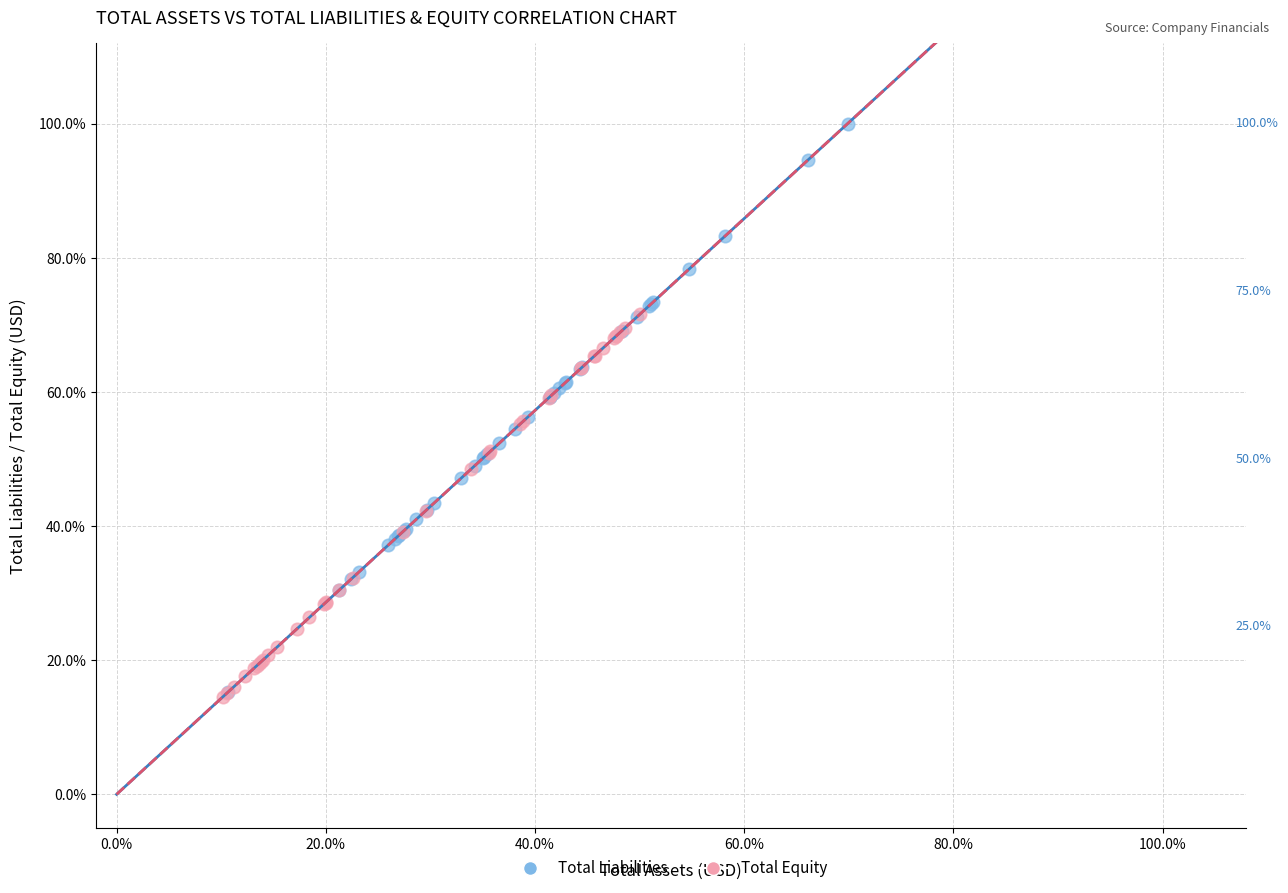

What are all the series names shown in the legend?

Total Liabilities, Total Equity